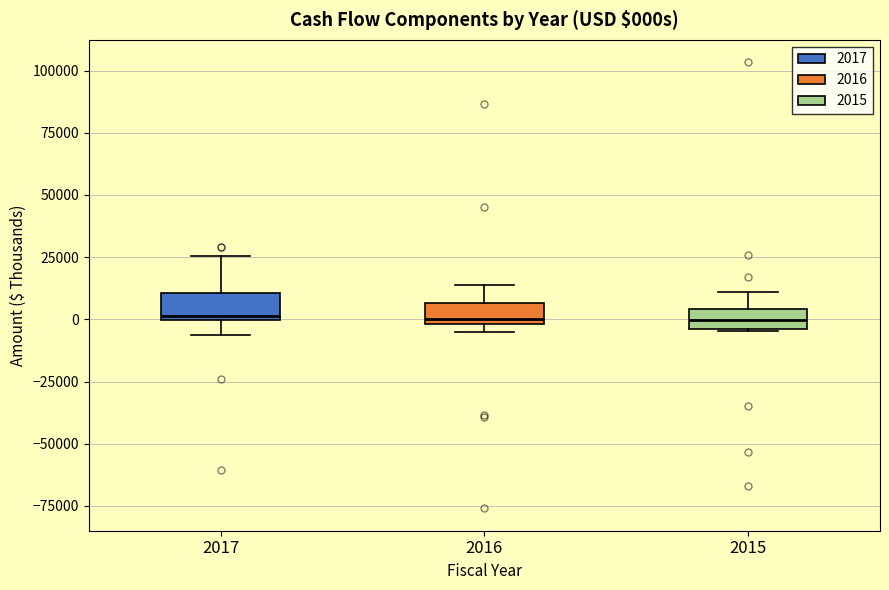

Reading left to right, read every box against the y-axis: the position of its median line, the range the box covers, and the ends of its whiskers. The values are not printed on the chart, so give them approximately, as read against the axis.

2017: median 0 (just above the box's lower edge), box 0 to 10000, whiskers -5000 to 25000
2016: median 0 (just above the box's lower edge), box 0 to 5000, whiskers -5000 to 15000
2015: median 0, box -5000 to 5000, whiskers -5000 to 10000